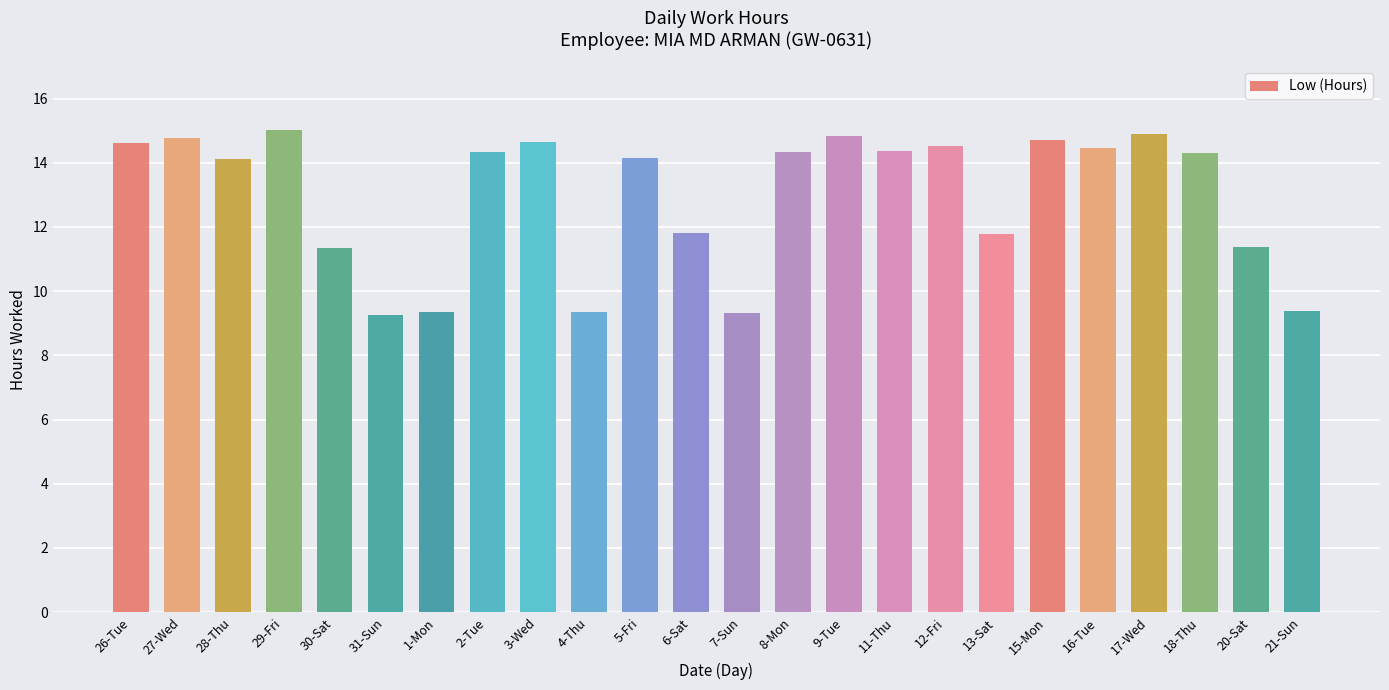

What is the value of the 19th bar from the left?

14.7